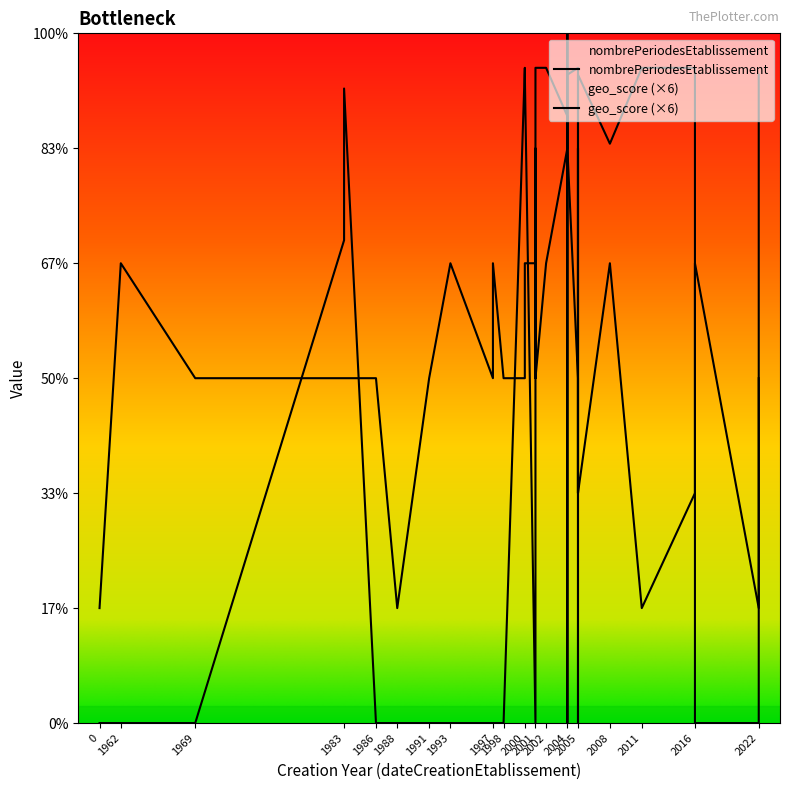

The value of geo_score at 1969 is 0.0. True or false?

True